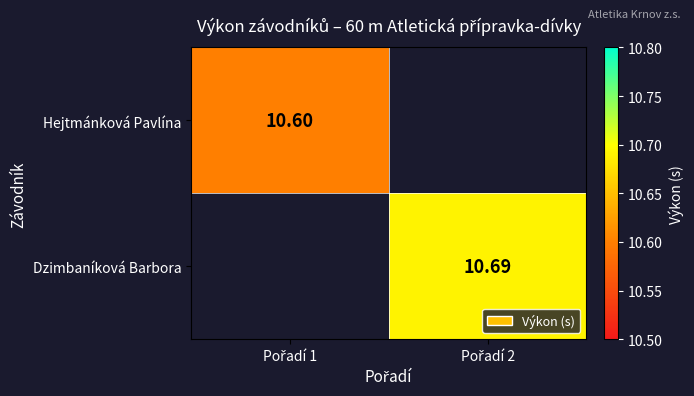

True or false: Hejtmánková Pavlína has a value of 10.6 at Pořadí 1.

True